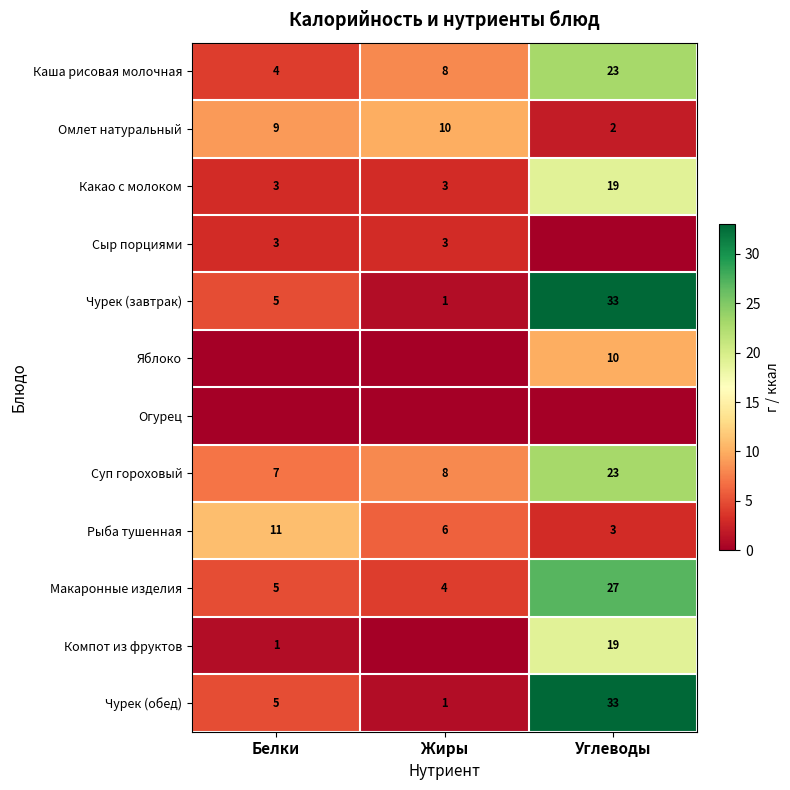

List the labels in order of Суп гороховый value, smallest first.

Белки, Жиры, Углеводы